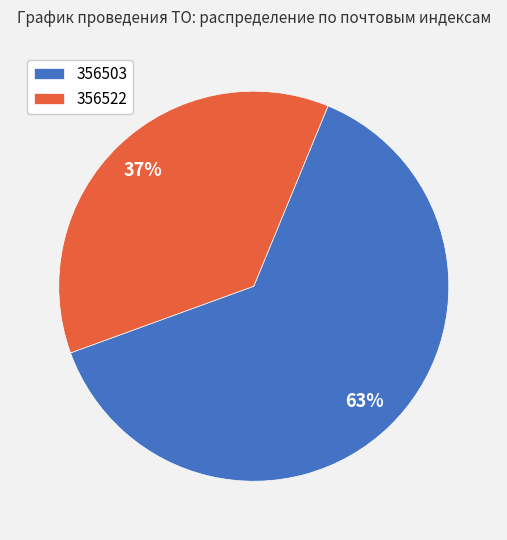

The 356522 slice represents 37% of the pie. True or false?

True